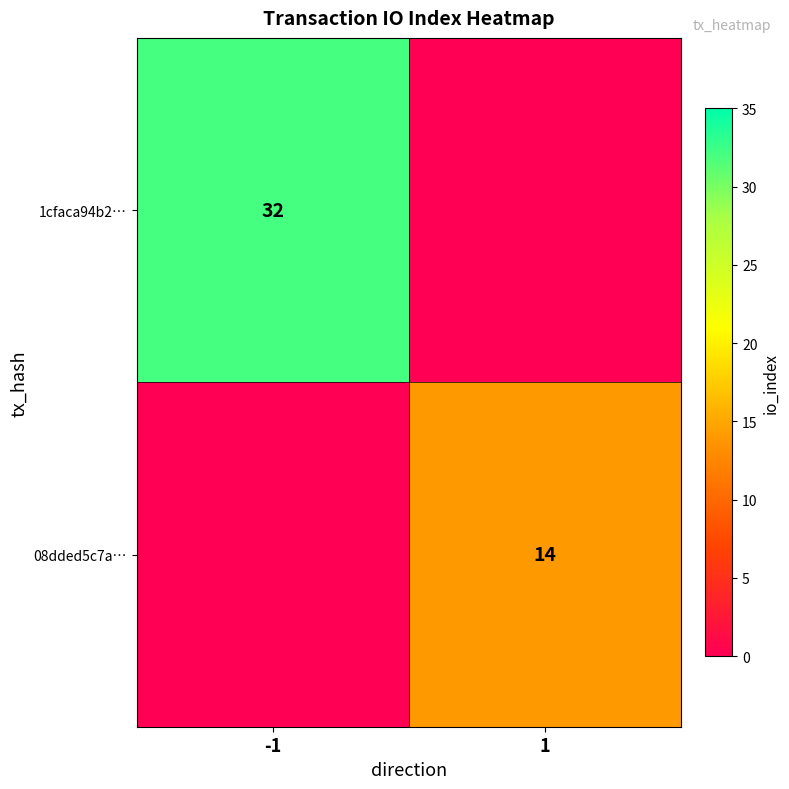

True or false: 08dded5c7a… has a value of 14 at 1.

True